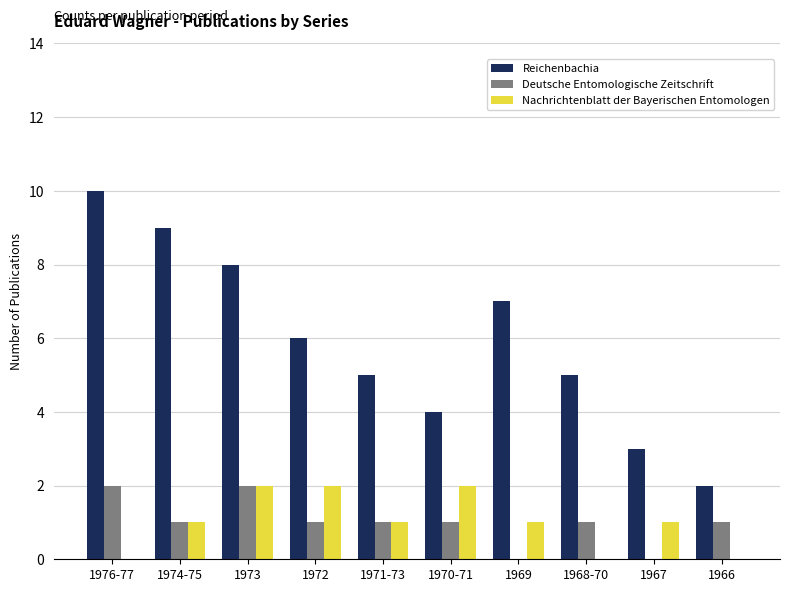

Is the value of Nachrichtenblatt der Bayerischen Entomologen at 1969 greater than the value of Reichenbachia at 1974-75?

No